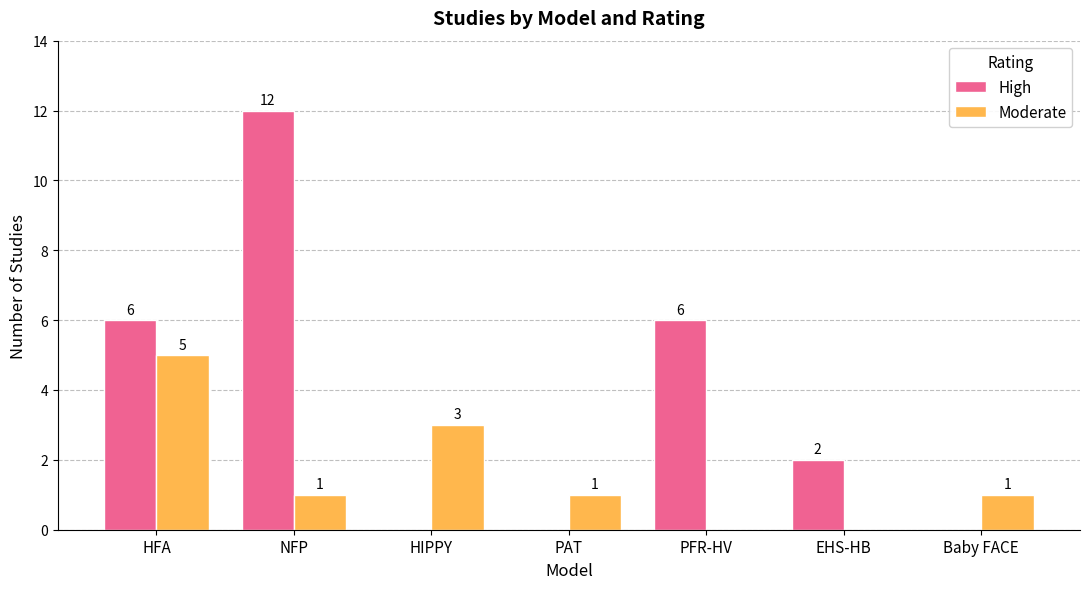

Which category has the highest value across all series?

NFP